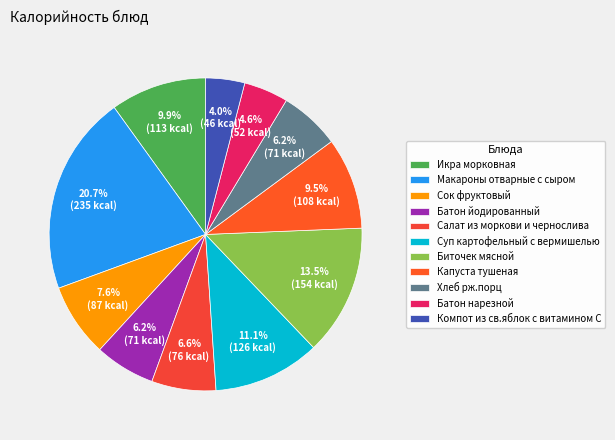

The Биточек мясной slice represents 1% of the pie. True or false?

False